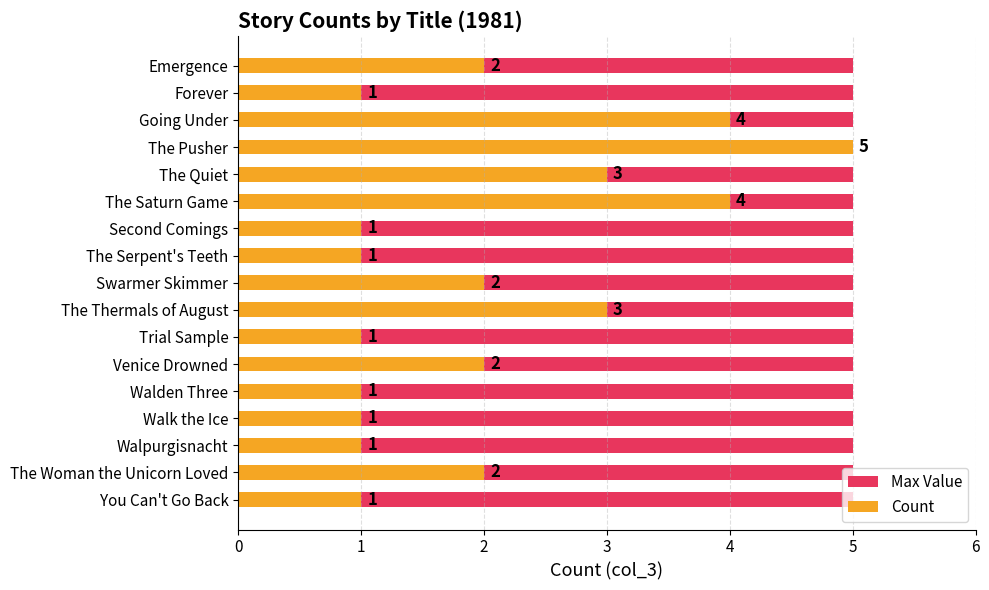

How many groups of bars are there?

17